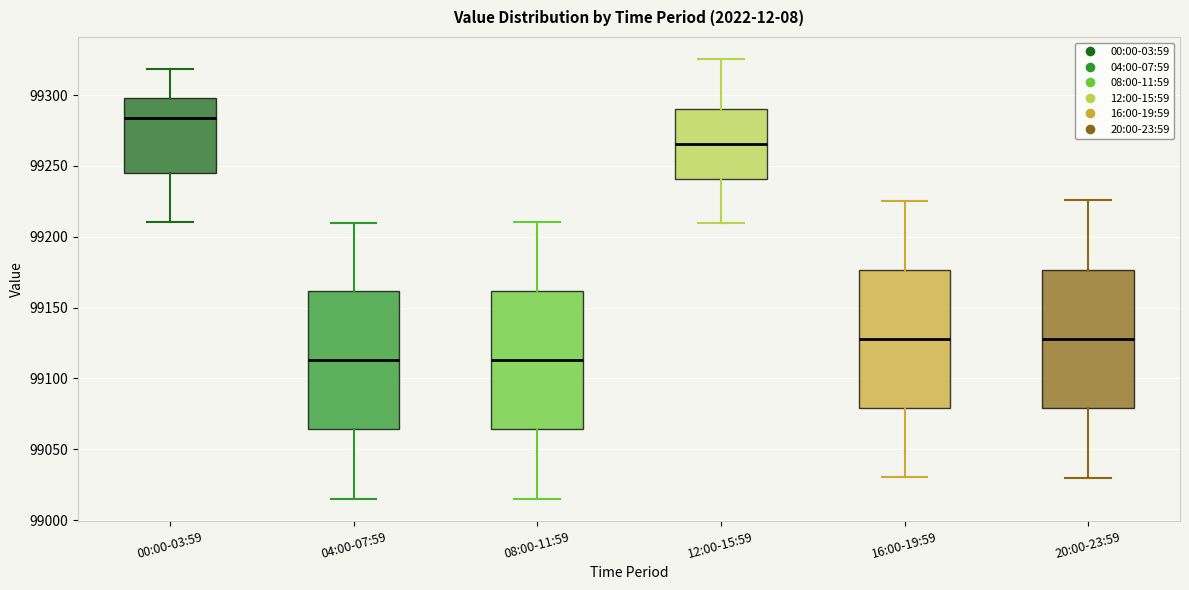

Reading left to right, transcribe this box plot: for each box, give where its median line is, the range the box spans, and where its two whiskers end, as read against the y-axis. The values are not printed on the chart, so give them approximately, as read against the axis.

00:00-03:59: median 99285, box 99245 to 99300, whiskers 99210 to 99320
04:00-07:59: median 99115, box 99065 to 99160, whiskers 99015 to 99210
08:00-11:59: median 99115, box 99065 to 99160, whiskers 99015 to 99210
12:00-15:59: median 99265, box 99240 to 99290, whiskers 99210 to 99325
16:00-19:59: median 99130, box 99080 to 99175, whiskers 99030 to 99225
20:00-23:59: median 99130, box 99080 to 99175, whiskers 99030 to 99225